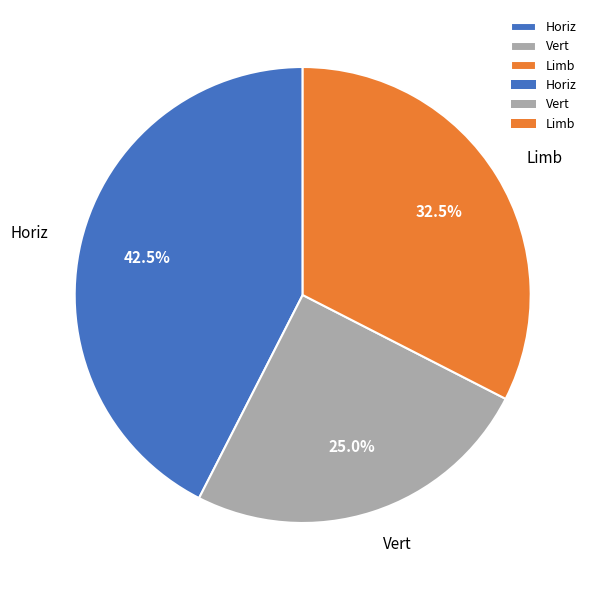

To the nearest percent, what is the difference between the Horiz and Vert slice percentages?

18%